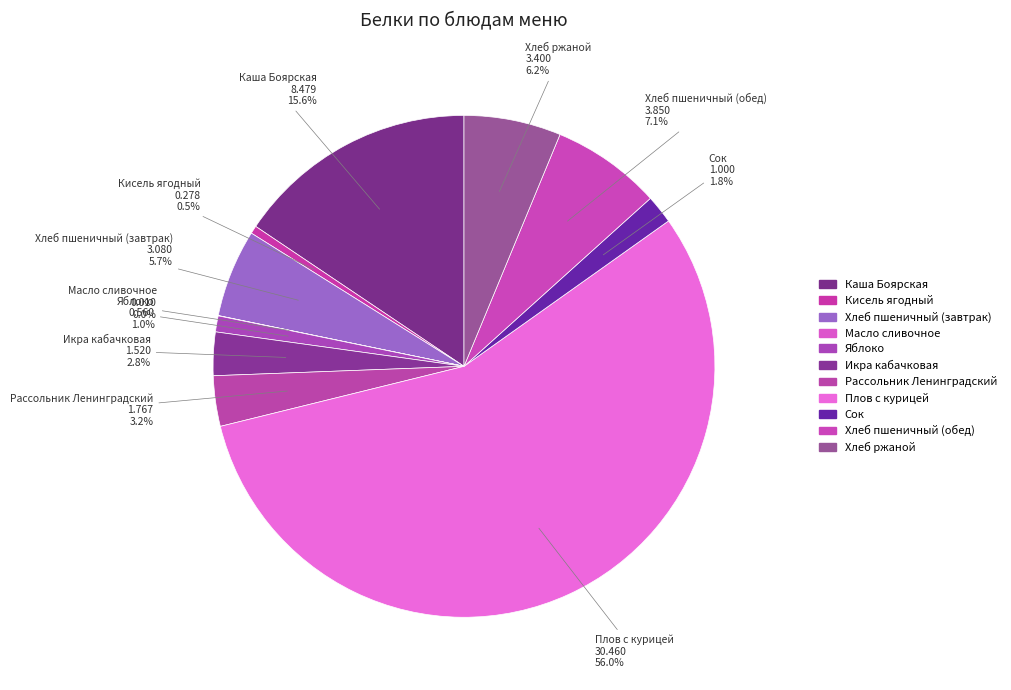

Does any single category account for the majority?

Yes